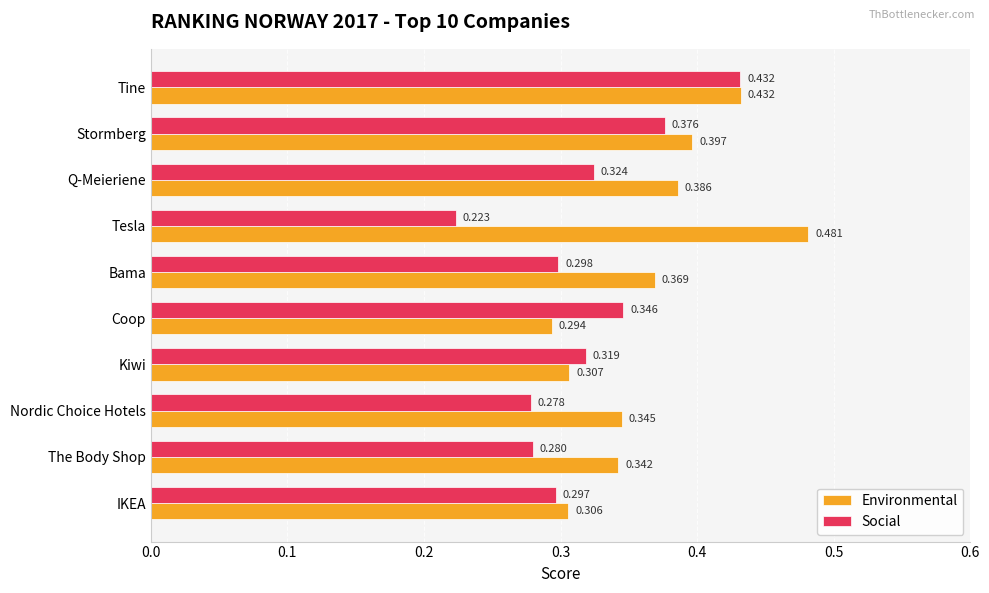

List the series in order of their peak value, lowest first.

Social, Environmental